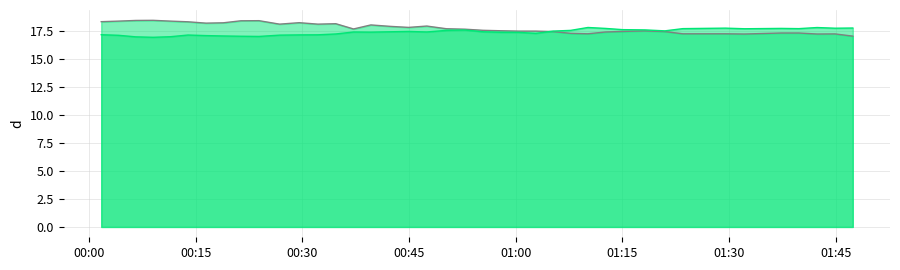

What is the greatest value displayed?

18.4